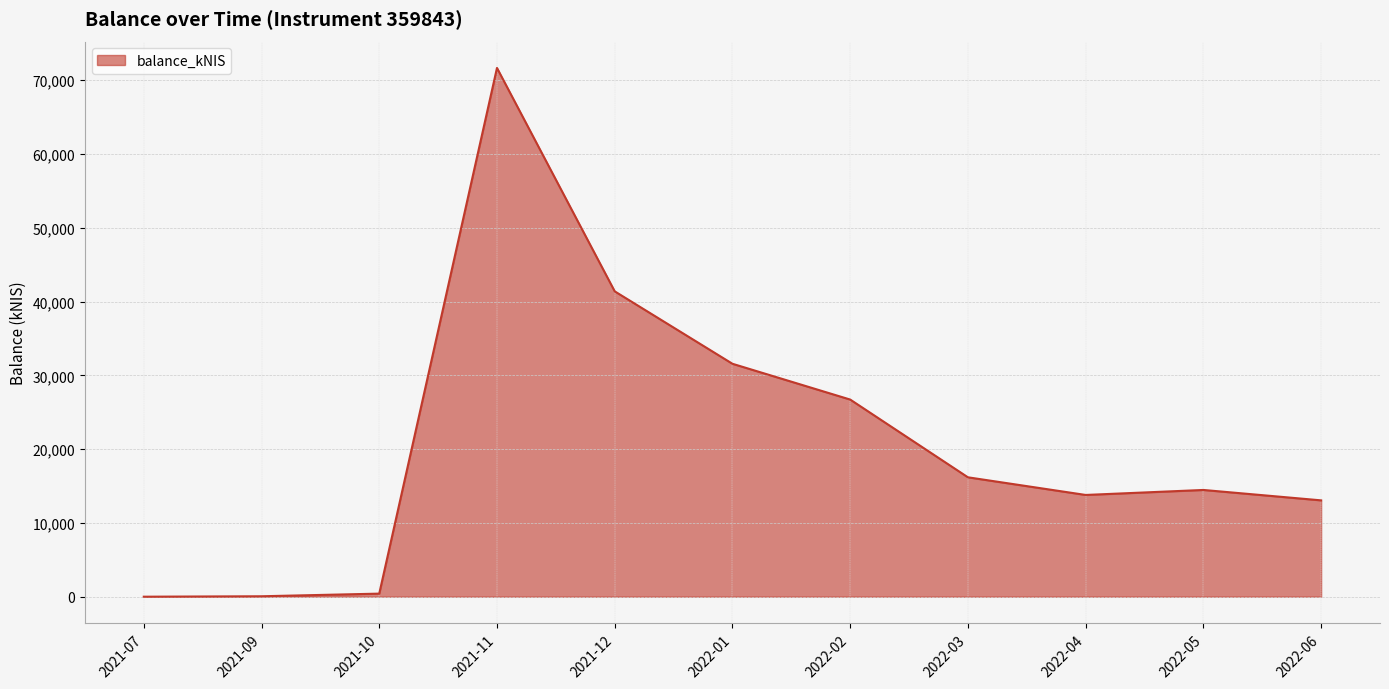

What is the sum of the values at 2021-11 and 2022-05?

86141.1